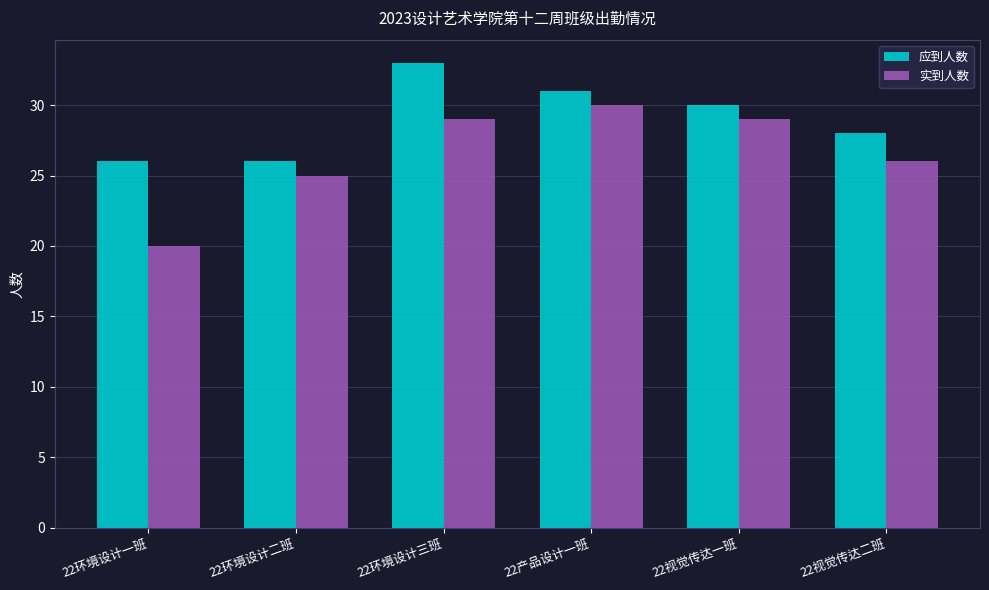

Does the chart contain any negative values?

No